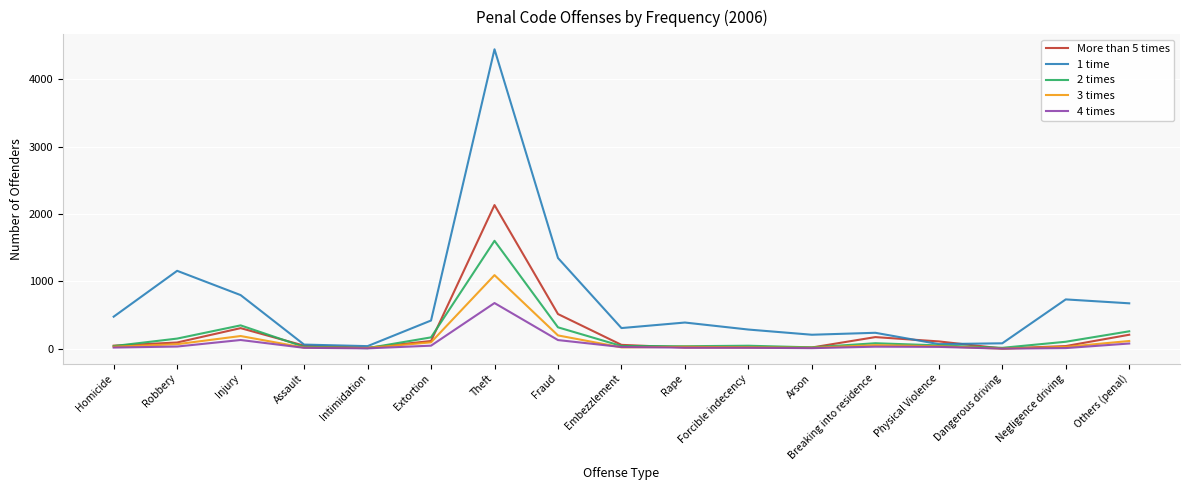

What is the maximum value for 3 times?

1093